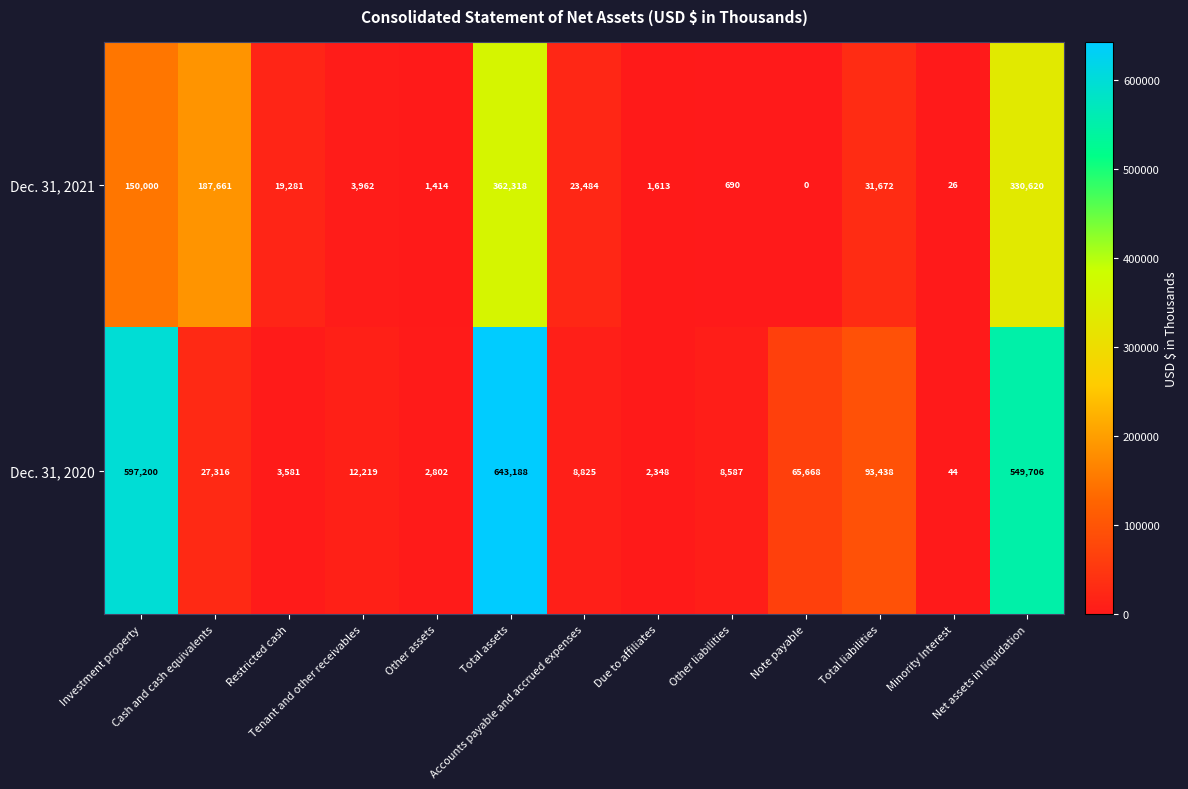

Which series has the largest total across all categories?

Dec. 31, 2020